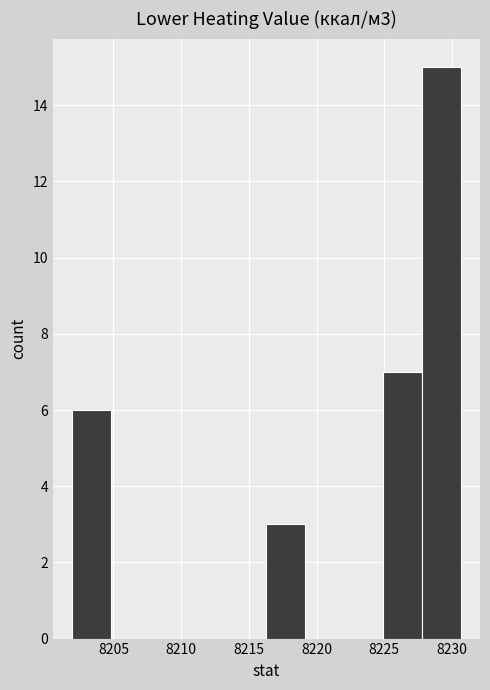

Over which range of the x-axis is the bar tallest?

8228.0 to 8230.5